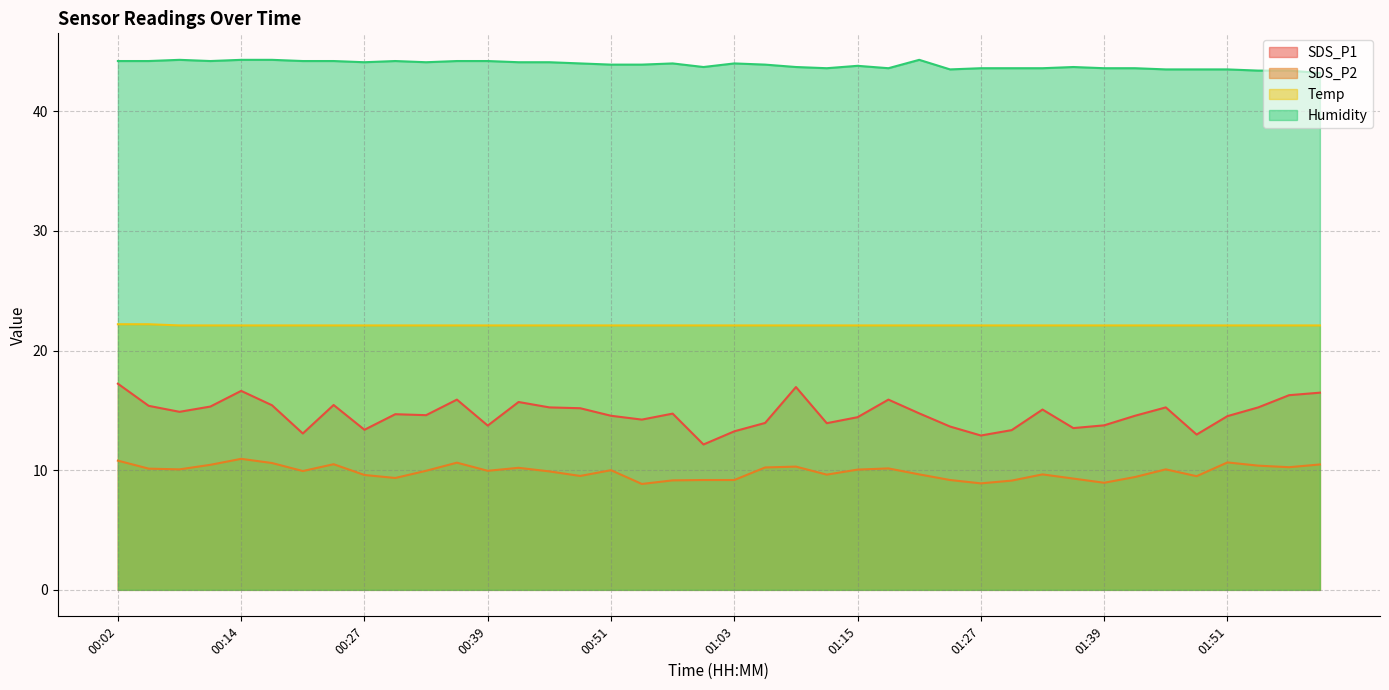

Reading right to left, extract all data points from this chart.

SDS_P1: 02:00=16.5	01:57=16.3	01:54=15.2	01:51=14.5	01:48=13.0	01:45=15.2	01:42=14.6	01:39=13.8	01:36=13.5	01:33=15.1	01:30=13.3	01:27=12.9	01:24=13.7	01:21=14.8	01:18=15.9	01:15=14.4	01:12=13.9	01:09=16.9	01:06=13.9	01:03=13.2	01:00=12.2	00:57=14.7	00:54=14.2	00:51=14.6	00:48=15.2	00:45=15.2	00:42=15.7	00:39=13.7	00:36=15.9	00:33=14.6	00:30=14.7	00:27=13.4	00:23=15.4	00:20=13.1	00:17=15.4	00:14=16.6	00:11=15.3	00:08=14.9	00:05=15.4	00:02=17.2
SDS_P2: 02:00=10.5	01:57=10.2	01:54=10.4	01:51=10.7	01:48=9.5	01:45=10.1	01:42=9.4	01:39=8.9	01:36=9.3	01:33=9.7	01:30=9.1	01:27=8.9	01:24=9.2	01:21=9.7	01:18=10.2	01:15=10.1	01:12=9.6	01:09=10.3	01:06=10.2	01:03=9.2	01:00=9.2	00:57=9.2	00:54=8.8	00:51=10.0	00:48=9.5	00:45=9.9	00:42=10.2	00:39=9.9	00:36=10.6	00:33=9.9	00:30=9.3	00:27=9.6	00:23=10.5	00:20=9.9	00:17=10.6	00:14=10.9	00:11=10.4	00:08=10.1	00:05=10.1	00:02=10.8
Temp: 02:00=22.1	01:57=22.1	01:54=22.1	01:51=22.1	01:48=22.1	01:45=22.1	01:42=22.1	01:39=22.1	01:36=22.1	01:33=22.1	01:30=22.1	01:27=22.1	01:24=22.1	01:21=22.1	01:18=22.1	01:15=22.1	01:12=22.1	01:09=22.1	01:06=22.1	01:03=22.1	01:00=22.1	00:57=22.1	00:54=22.1	00:51=22.1	00:48=22.1	00:45=22.1	00:42=22.1	00:39=22.1	00:36=22.1	00:33=22.1	00:30=22.1	00:27=22.1	00:23=22.1	00:20=22.1	00:17=22.1	00:14=22.1	00:11=22.1	00:08=22.1	00:05=22.2	00:02=22.2
Humidity: 02:00=43.2	01:57=43.4	01:54=43.4	01:51=43.5	01:48=43.5	01:45=43.5	01:42=43.6	01:39=43.6	01:36=43.7	01:33=43.6	01:30=43.6	01:27=43.6	01:24=43.5	01:21=44.3	01:18=43.6	01:15=43.8	01:12=43.6	01:09=43.7	01:06=43.9	01:03=44.0	01:00=43.7	00:57=44.0	00:54=43.9	00:51=43.9	00:48=44.0	00:45=44.1	00:42=44.1	00:39=44.2	00:36=44.2	00:33=44.1	00:30=44.2	00:27=44.1	00:23=44.2	00:20=44.2	00:17=44.3	00:14=44.3	00:11=44.2	00:08=44.3	00:05=44.2	00:02=44.2